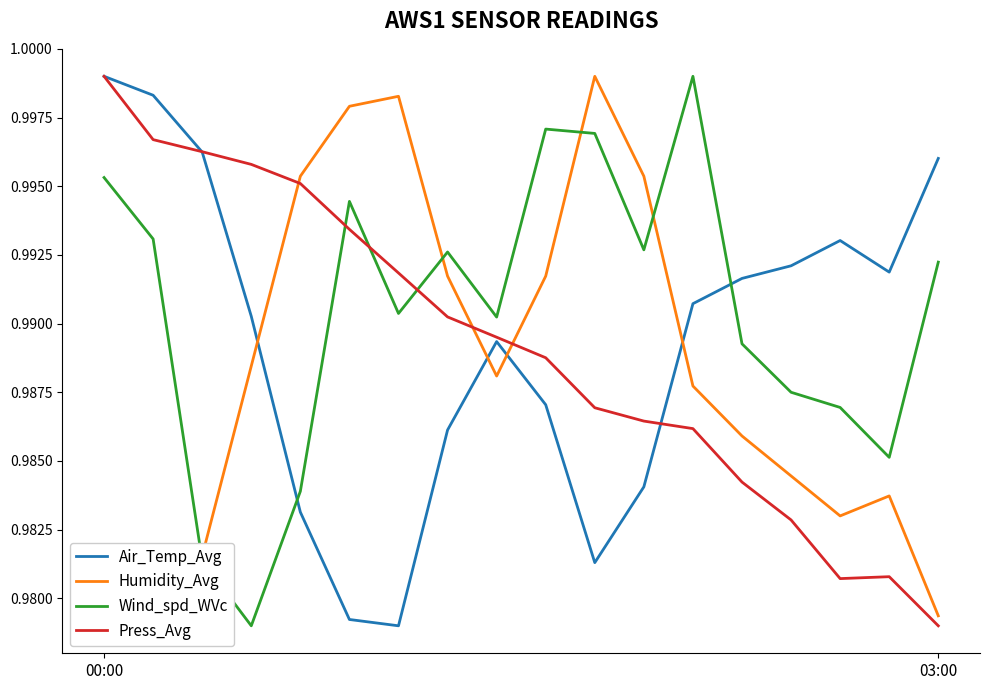

At which category does Wind_spd_WVc reach its first local peak?

5